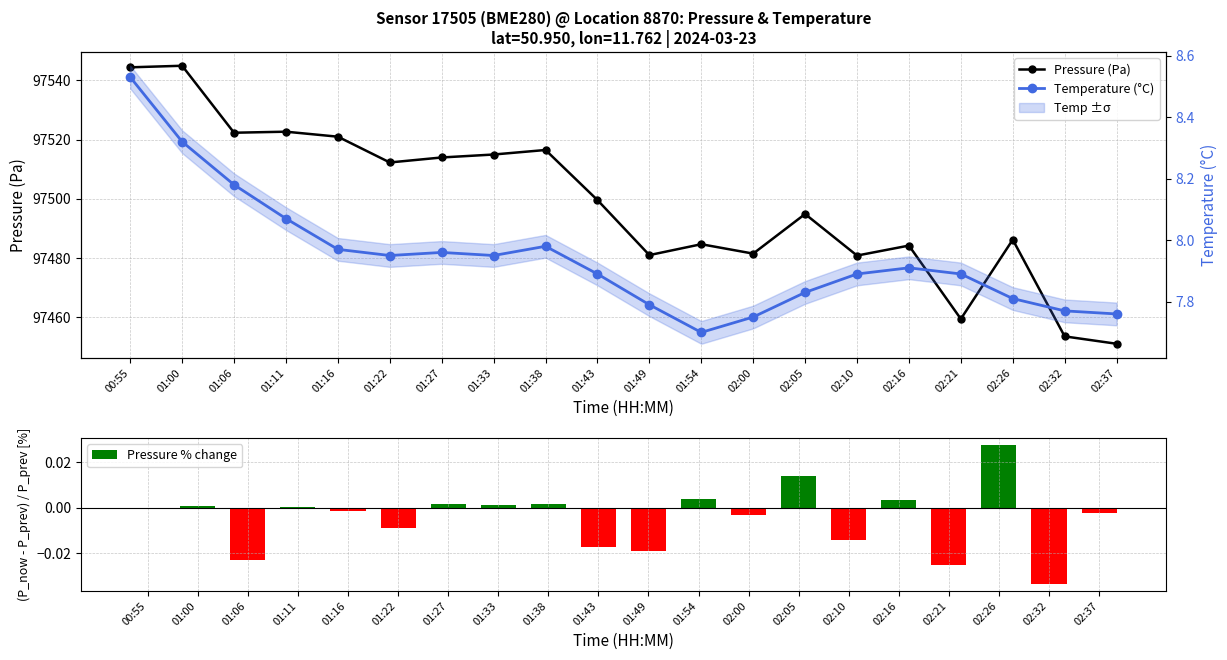

Count the number of categories in the chart.

20